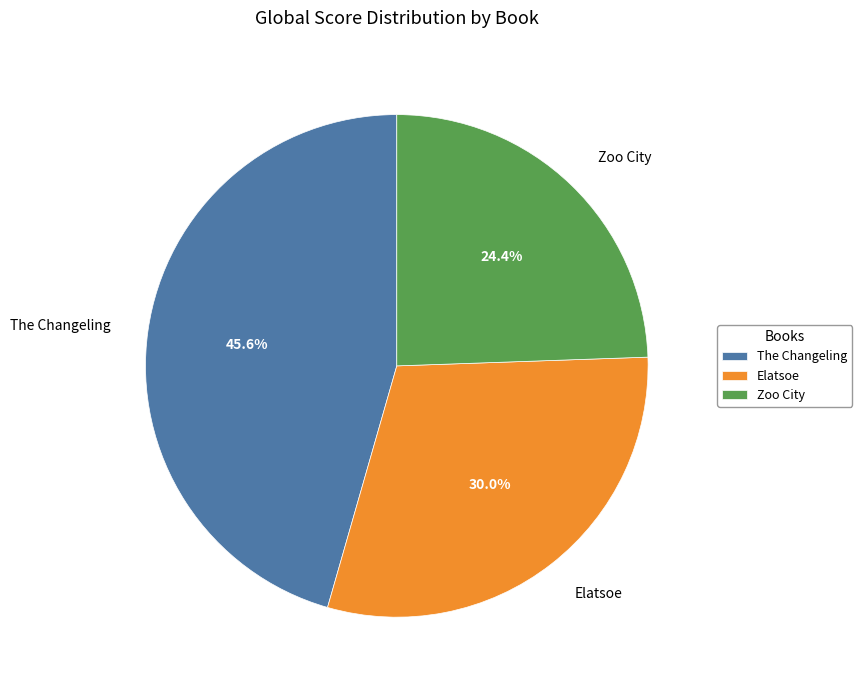

What is the largest slice in the pie chart?

The Changeling